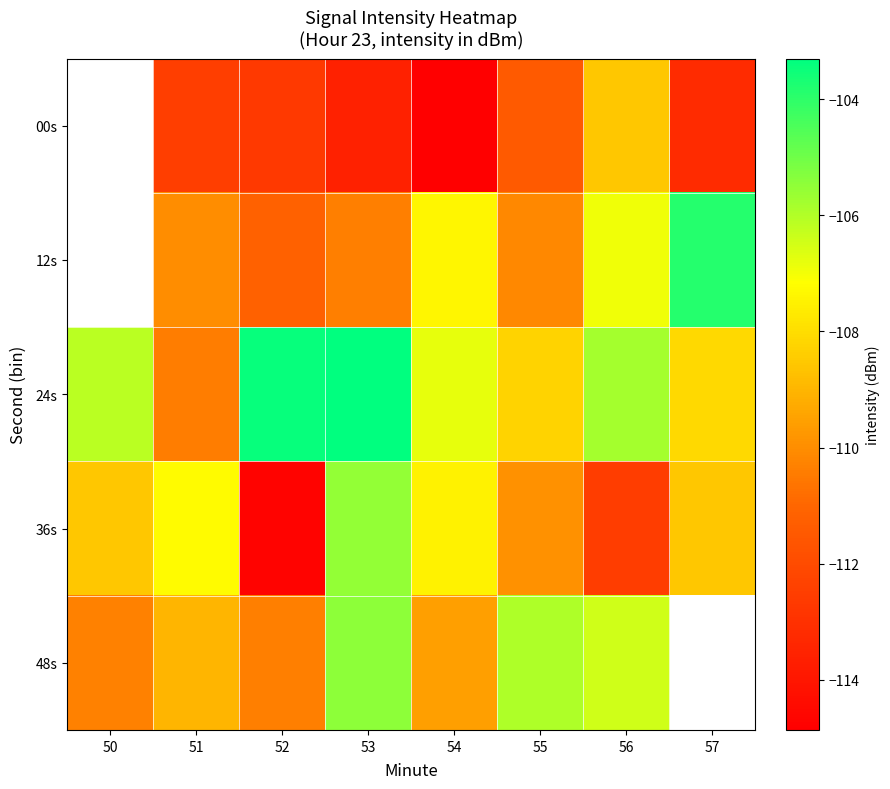

How many data points in 24s are above -106?

3